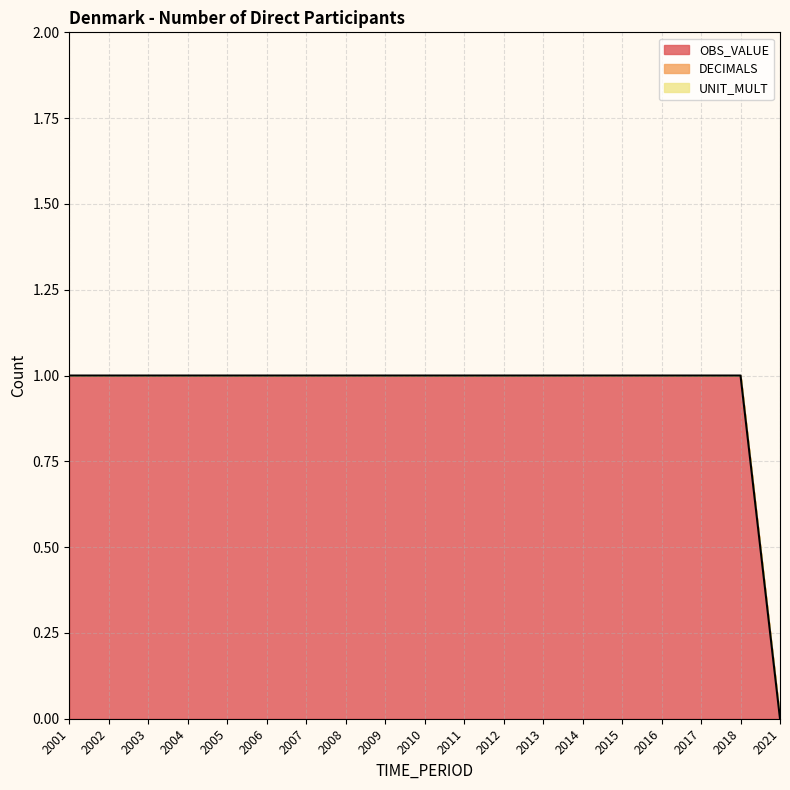

Reading right to left, list all the values displayed in this chart.

OBS_VALUE: 0	1	1	1	1	1	1	1	1	1	1	1	1	1	1	1	1	1	1
DECIMALS: 0	0	0	0	0	0	0	0	0	0	0	0	0	0	0	0	0	0	0
UNIT_MULT: 0	0	0	0	0	0	0	0	0	0	0	0	0	0	0	0	0	0	0